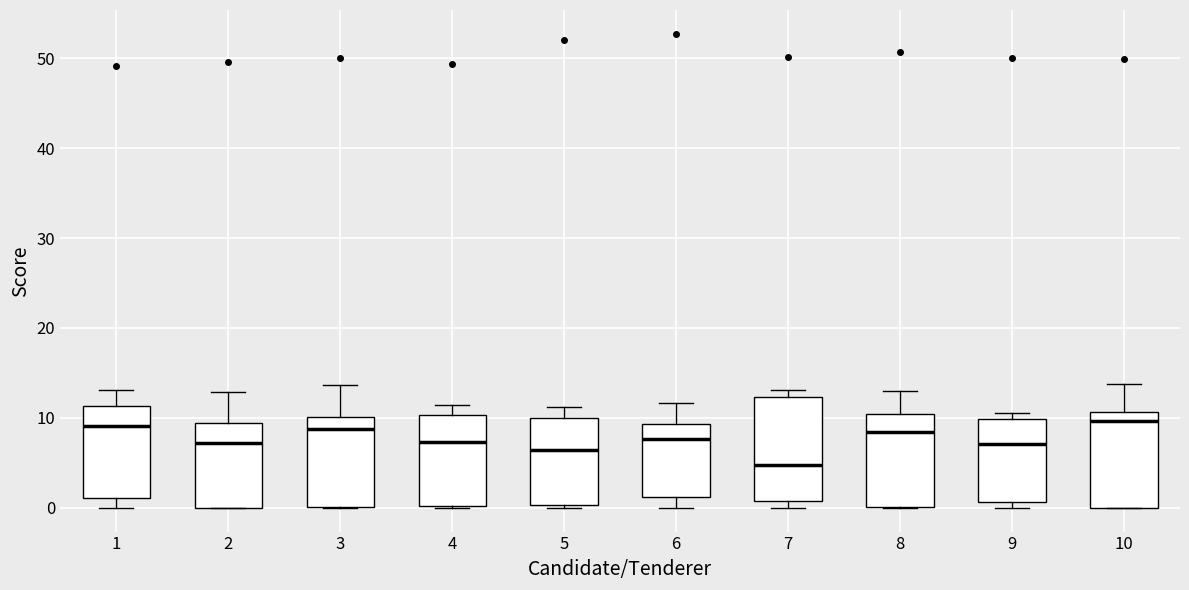

Reading left to right, transcribe this box plot: for each box, give where its median line is, the range the box spans, and where its two whiskers end, as read against the y-axis. The values are not printed on the chart, so give them approximately, as read against the axis.

1: median 9, box 1 to 11, whiskers 0 to 13
2: median 7, box 0 to 9, whiskers 0 to 13
3: median 9, box 0 to 10, whiskers 0 to 14
4: median 7, box 0 to 10, whiskers 0 to 11
5: median 6, box 0 to 10, whiskers 0 (just below the box's lower edge) to 11
6: median 8, box 1 to 9, whiskers 0 to 12
7: median 5, box 1 to 12, whiskers 0 to 13
8: median 8, box 0 to 10, whiskers 0 to 13
9: median 7, box 1 to 10, whiskers 0 to 11
10: median 10, box 0 to 11, whiskers 0 to 14